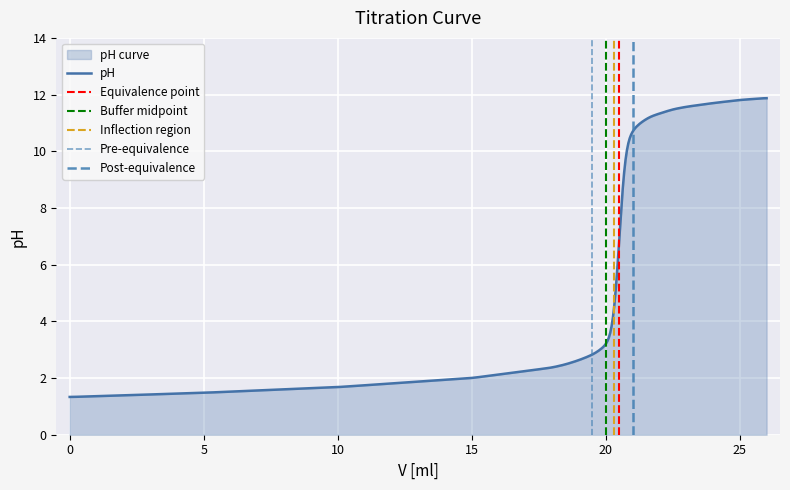

At which label does the data first exceed 9?

20.6